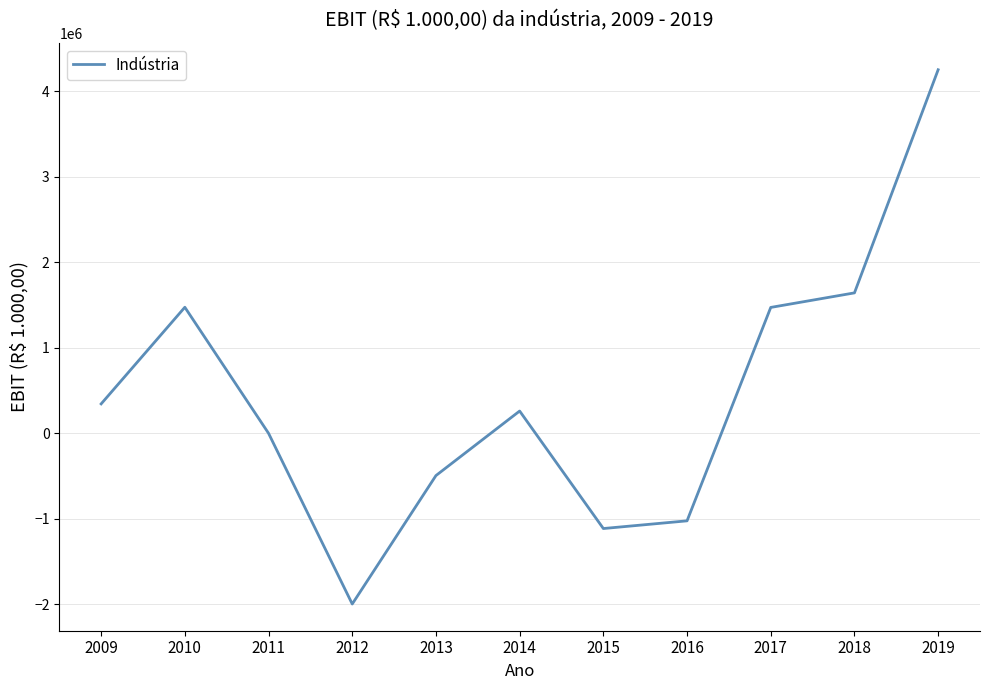

Is it true that the value at 2019 is 7443890.0?

False